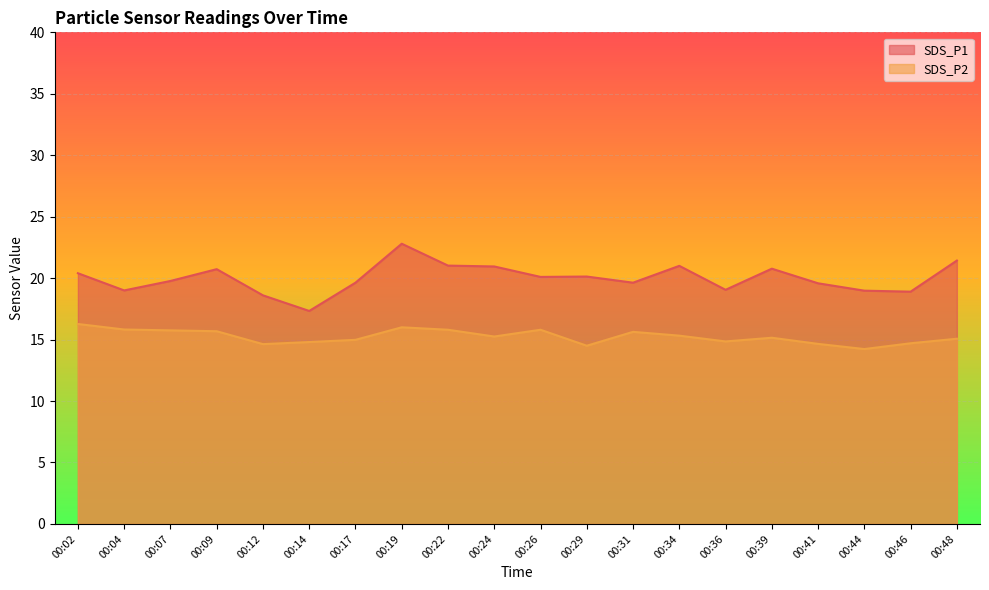

What value does the SDS_P2 series have at 00:48?

15.1